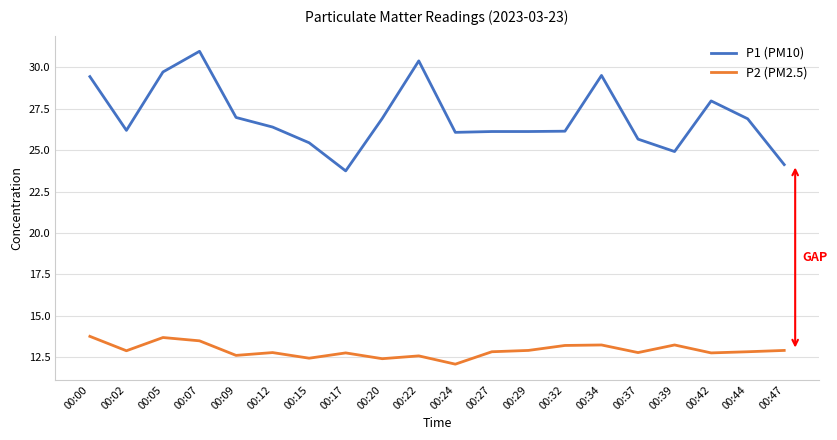

True or false: P1 (PM10) and P2 (PM2.5) cross at least once.

False